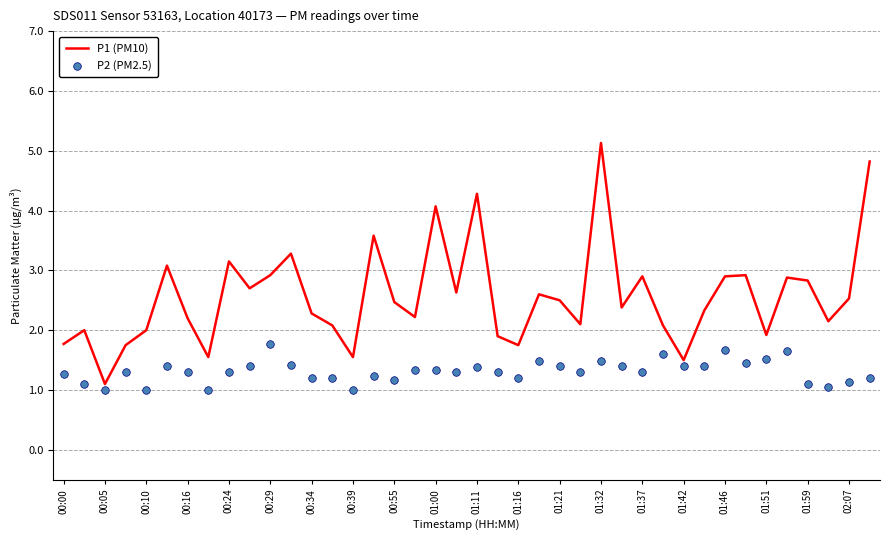

What are all the series names shown in the legend?

P1 (PM10), P2 (PM2.5)